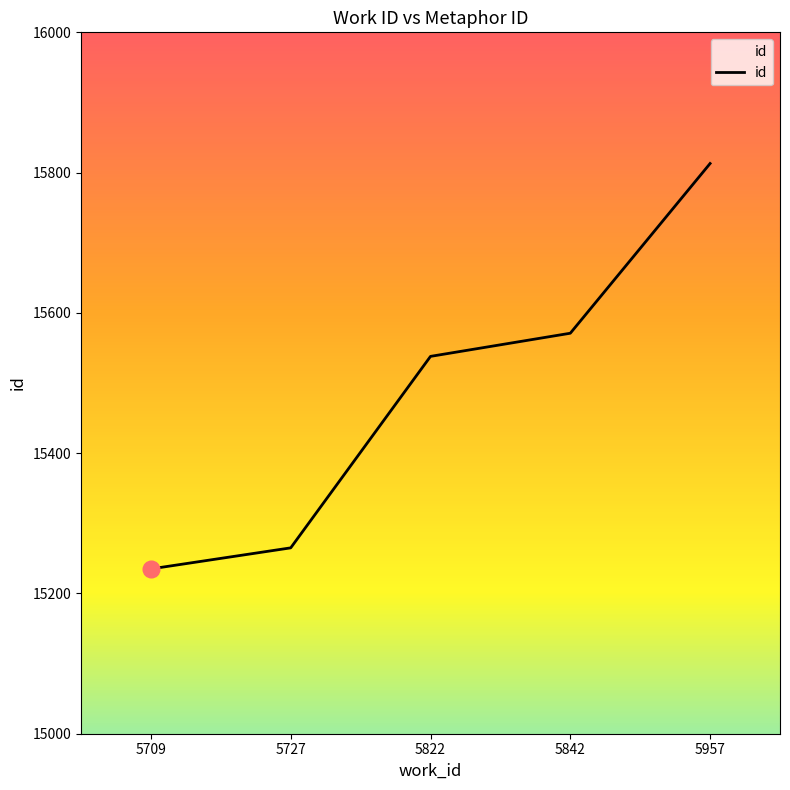

What is the difference between the values at 5842 and 5727?

306